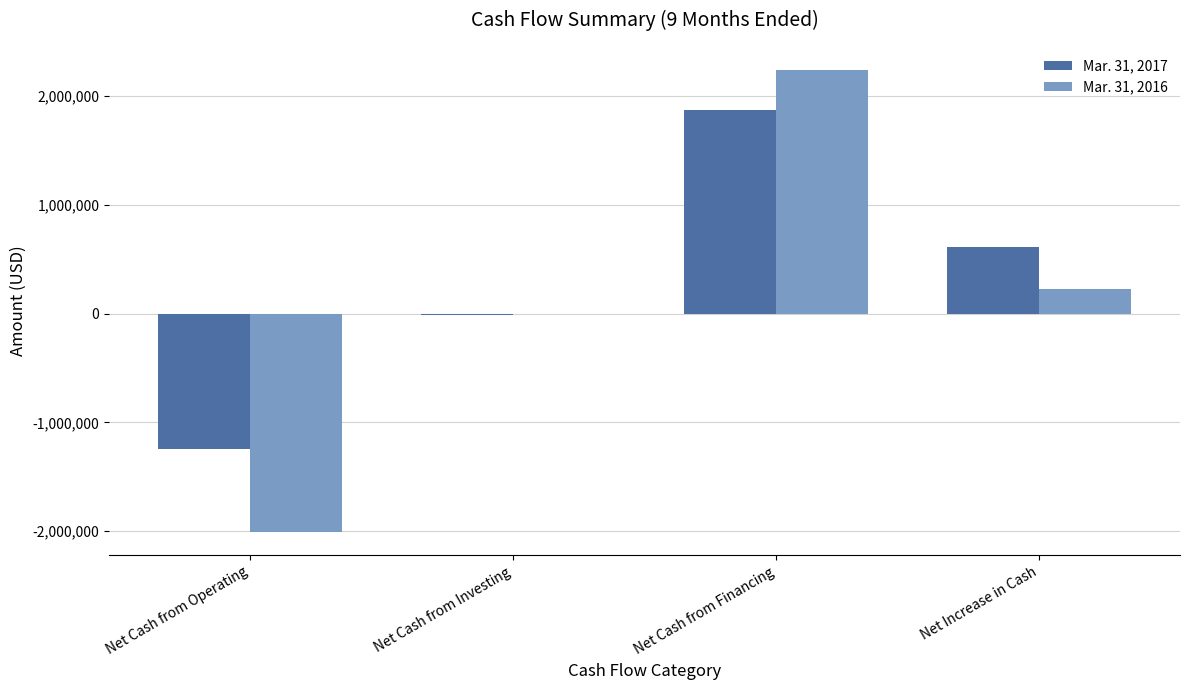

What is the approximate value of Mar. 31, 2017 at Net Cash from Financing?

1869436